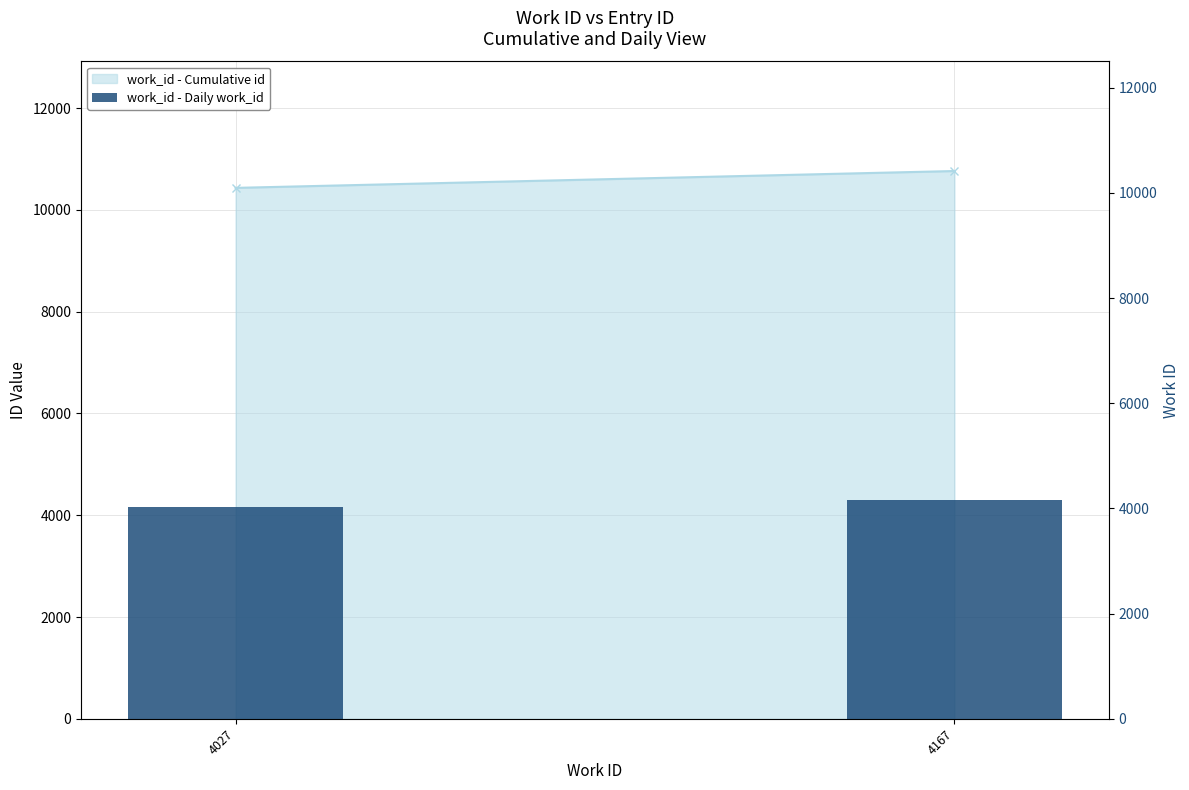

True or false: work_id - Daily work_id has a value of 1748 at 4027.

False